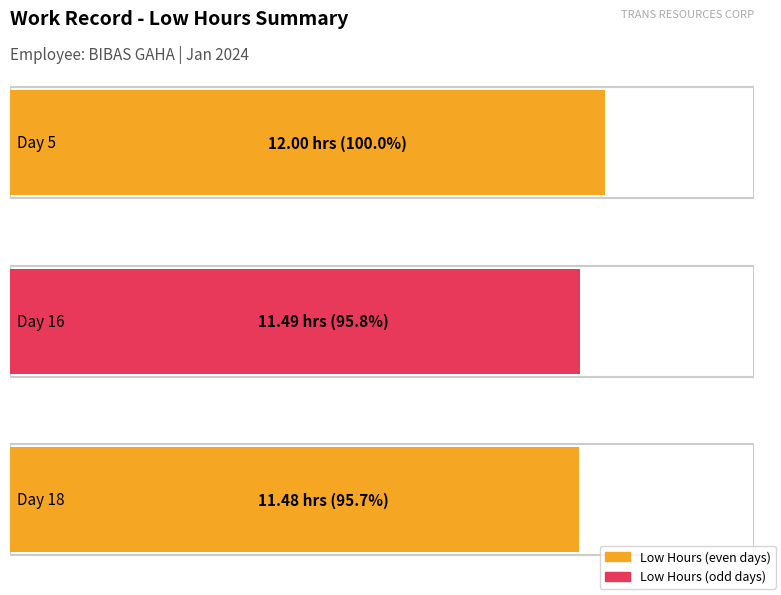

Reading left to right, transcribe all the data shown in this chart.

Day 5=12.0	Day 16=11.5	Day 18=11.5